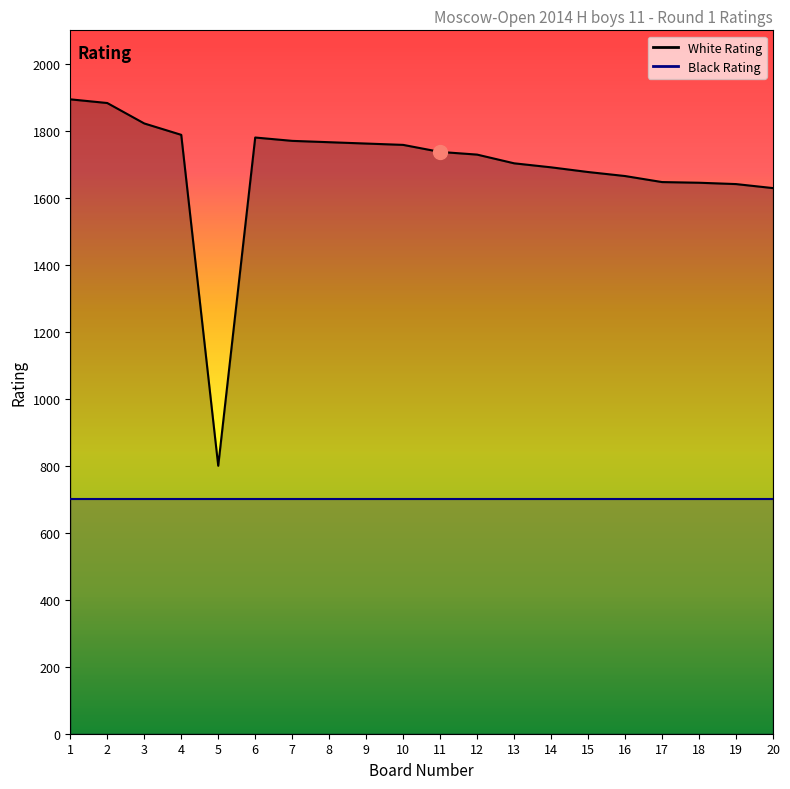

The White Rating series shows 442 at 20. True or false?

False